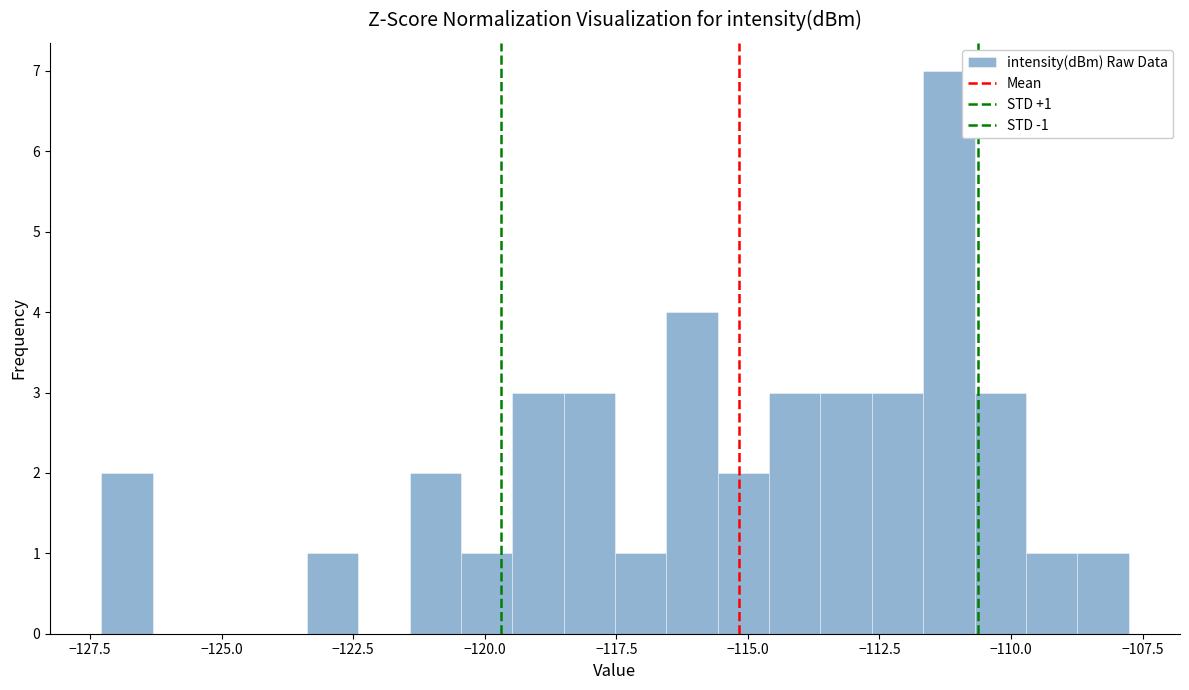

Around what value on the x-axis is the tallest bar? Give the approximate position of its centre, as read against the axis.

-111.0